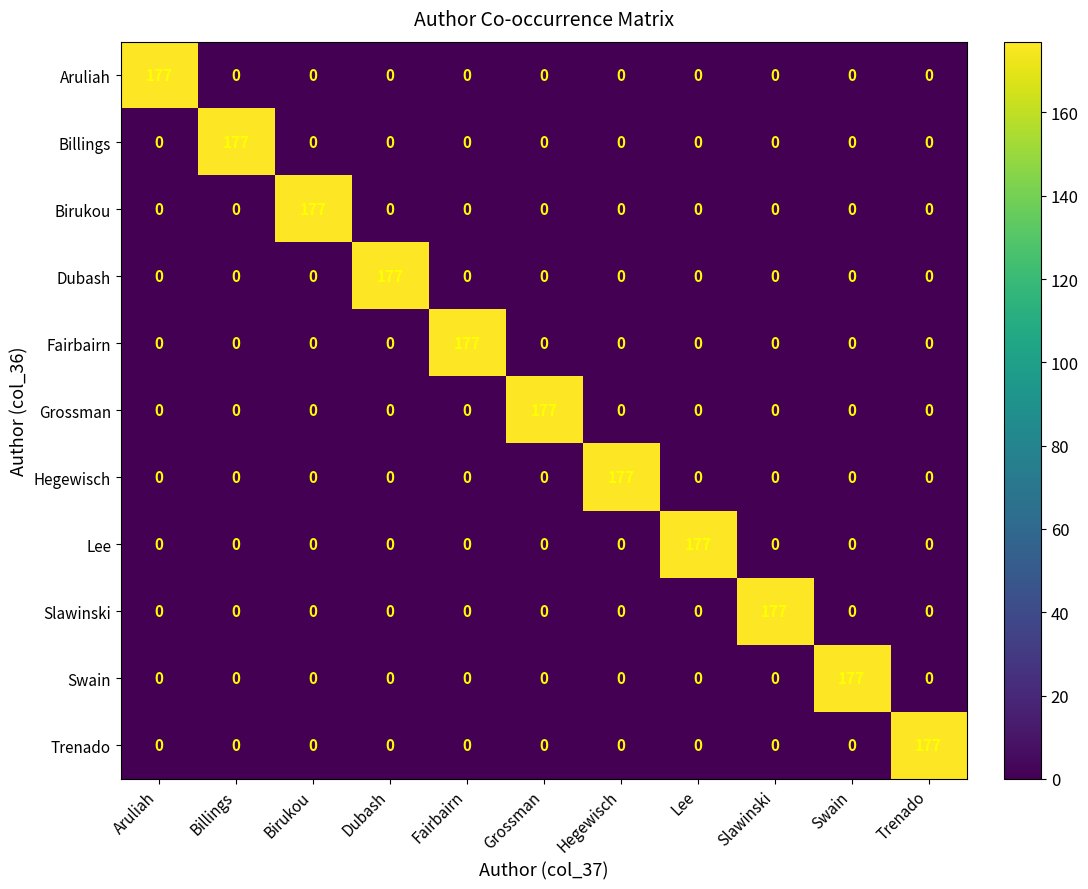

True or false: Billings has a value of 0 at Lee.

True